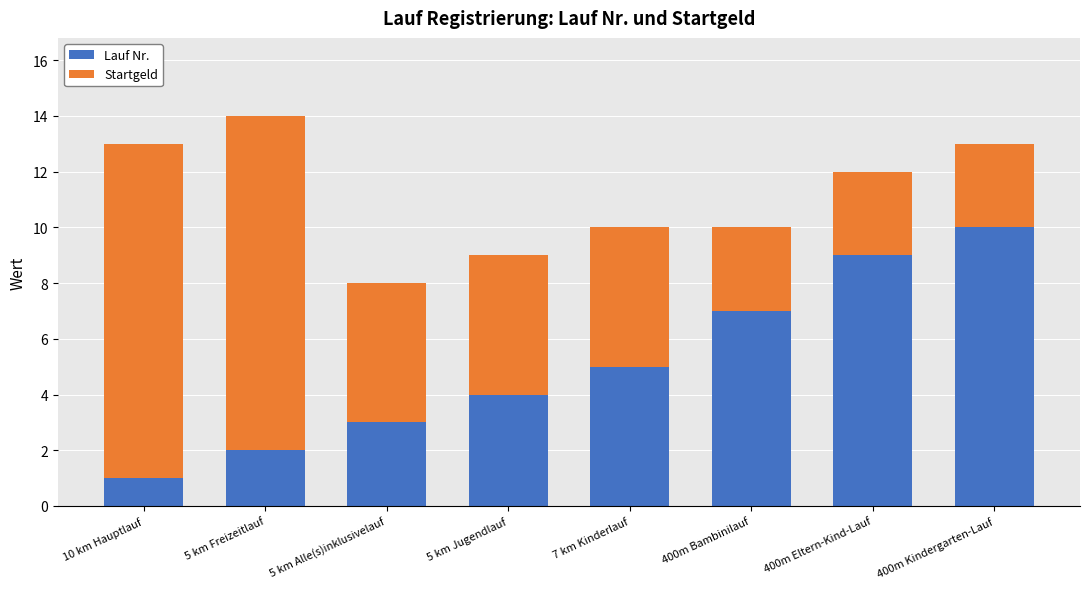

Is it true that Lauf Nr. equals 1 at 5 km Freizeitlauf?

False